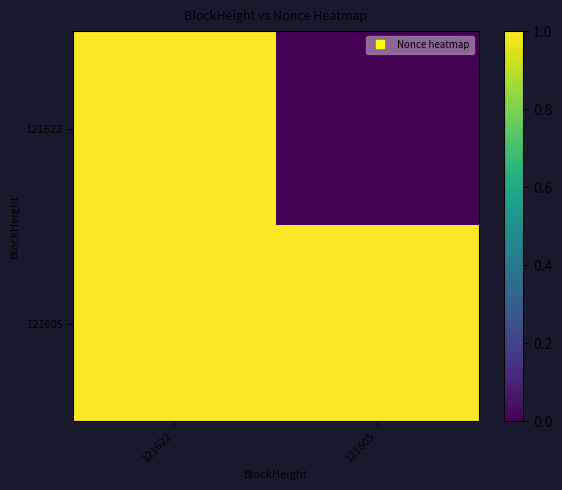

Which label corresponds to the largest value in the chart?

121622